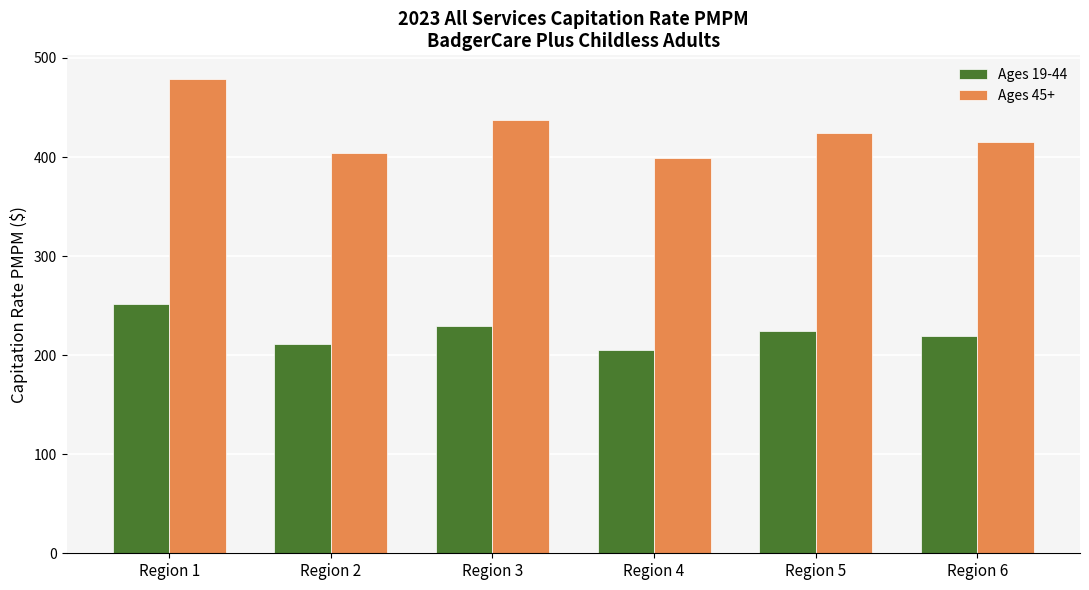

What value does the Ages 45+ series have at Region 4?

398.8